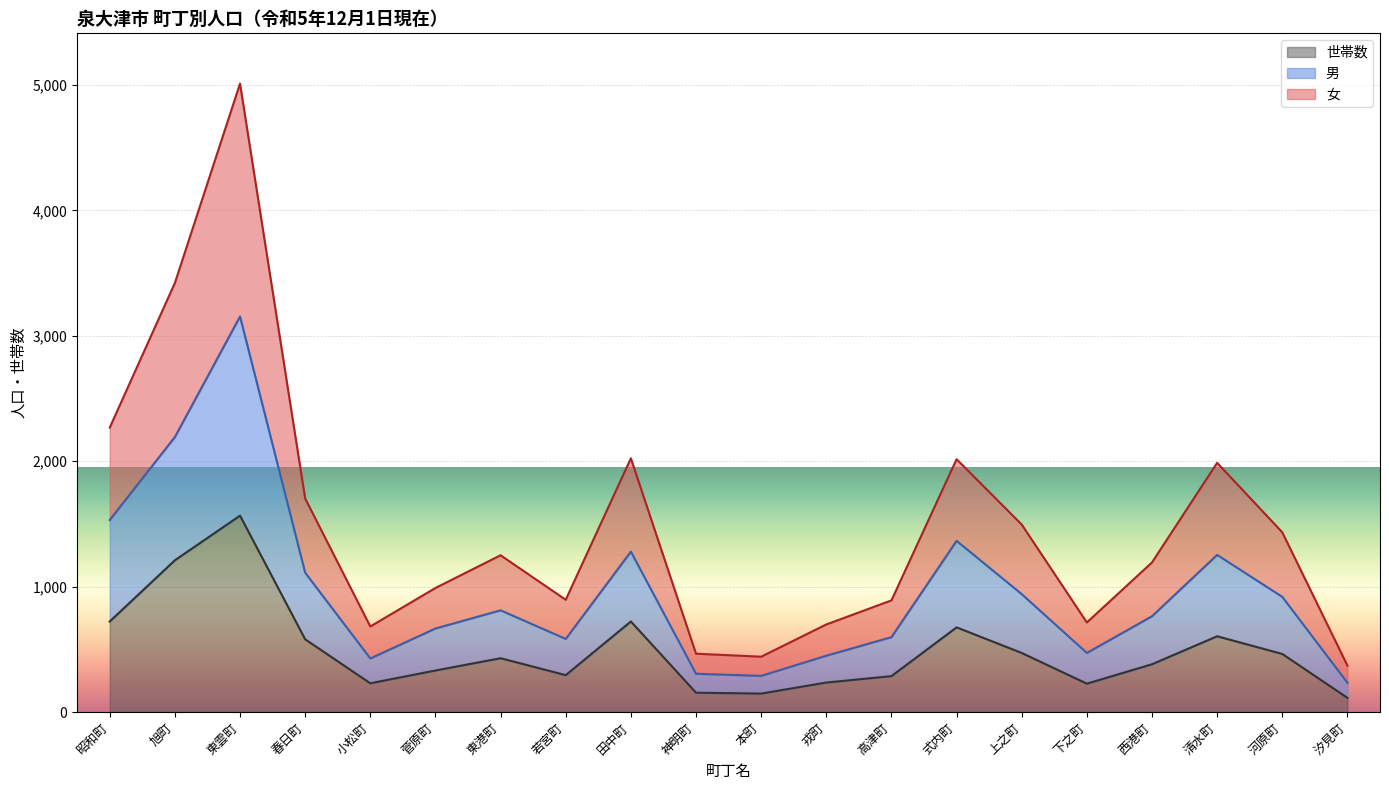

What is the value of the 男 point at the 19th from the left?

918